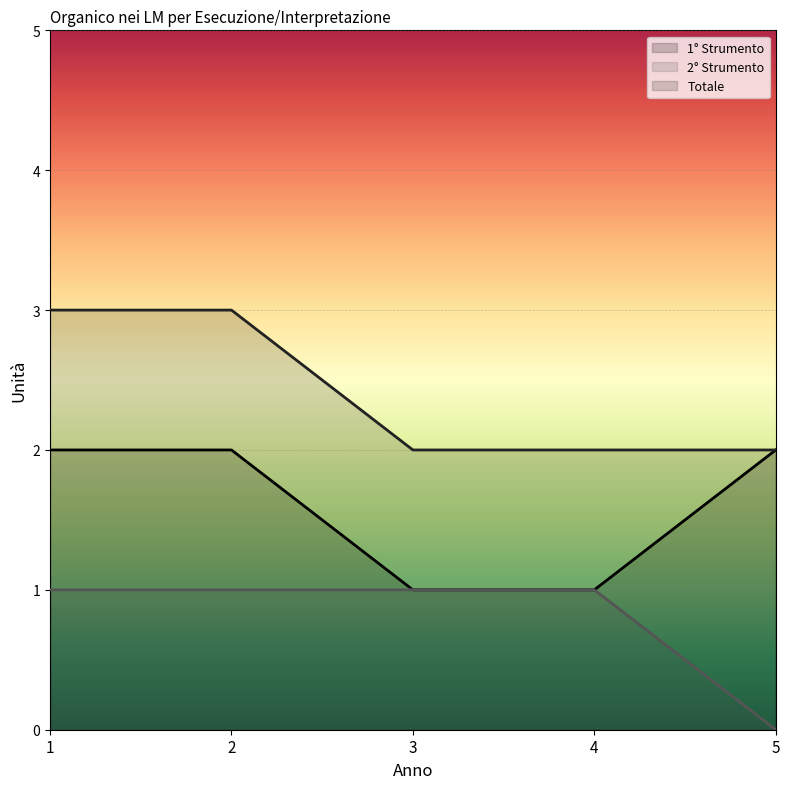

True or false: 1° Strumento and Totale cross at least once.

False